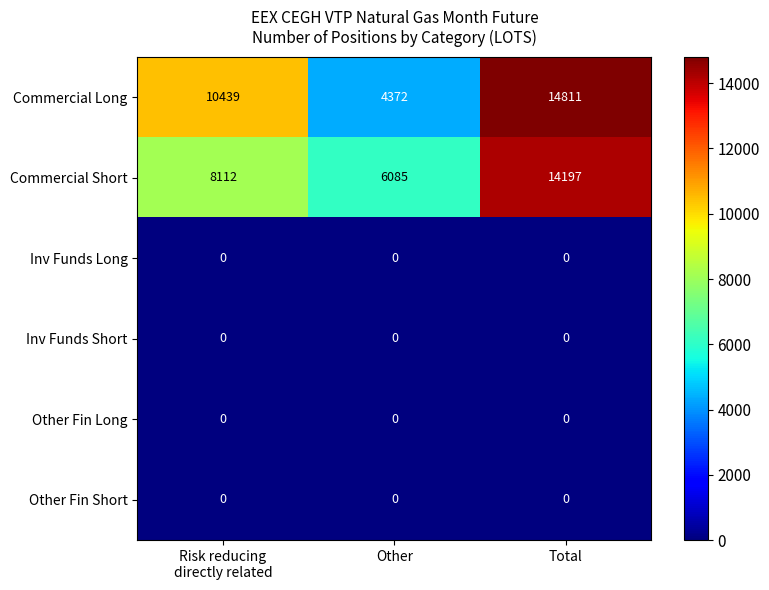

Reading left to right, transcribe all the data shown in this chart.

Commercial Long: 10439	4372	14811
Commercial Short: 8112	6085	14197
Inv Funds Long: 0	0	0
Inv Funds Short: 0	0	0
Other Fin Long: 0	0	0
Other Fin Short: 0	0	0